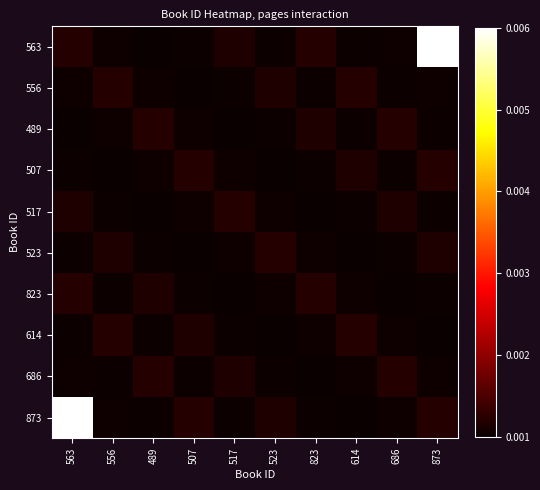

Between 489 and 517, which is larger?

517